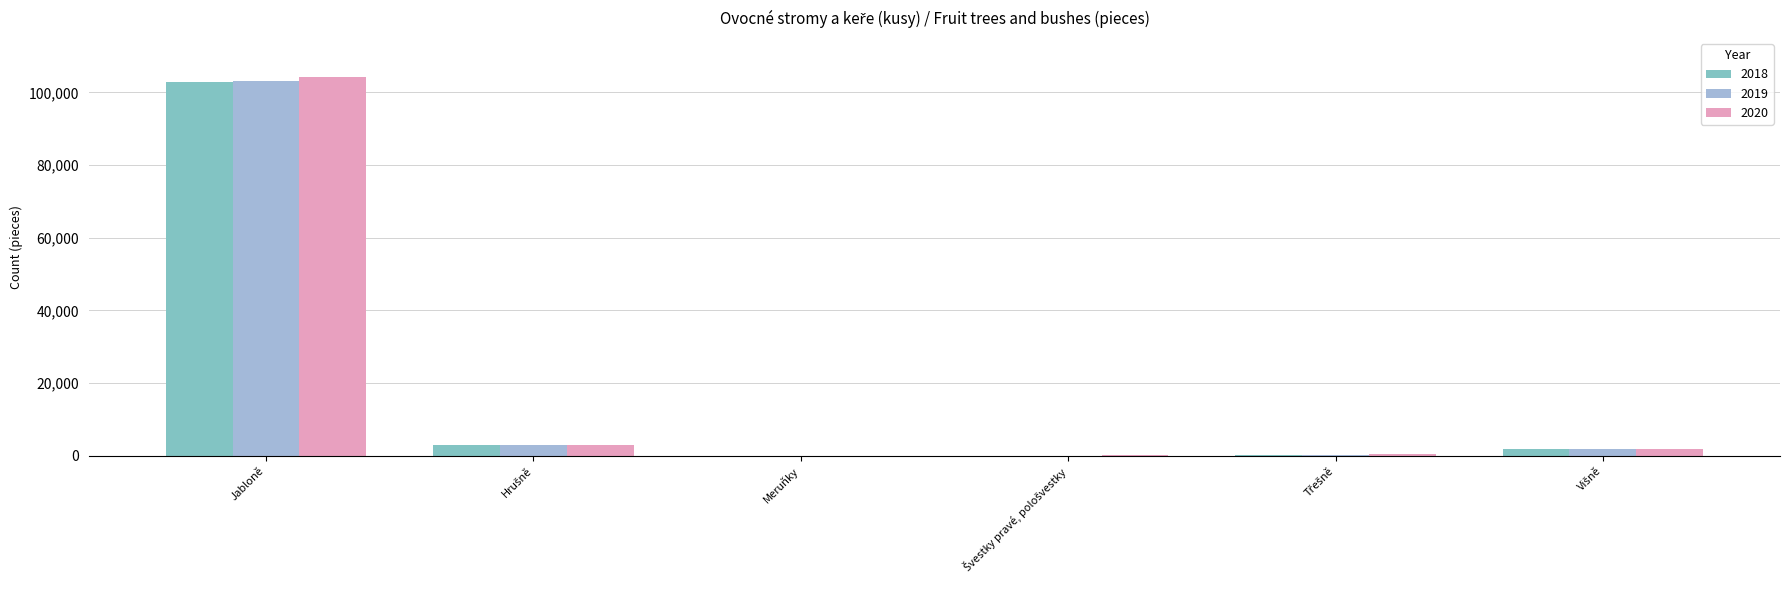

Is it true that 2018 equals 102967 at Jabloně?

True